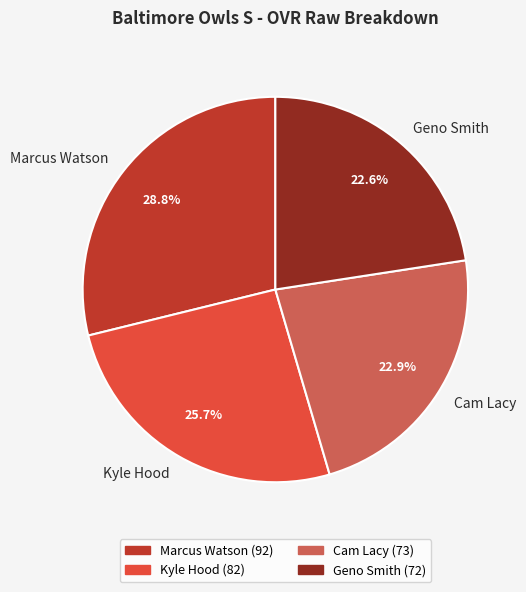

Is there any slice that represents more than half of the pie?

No